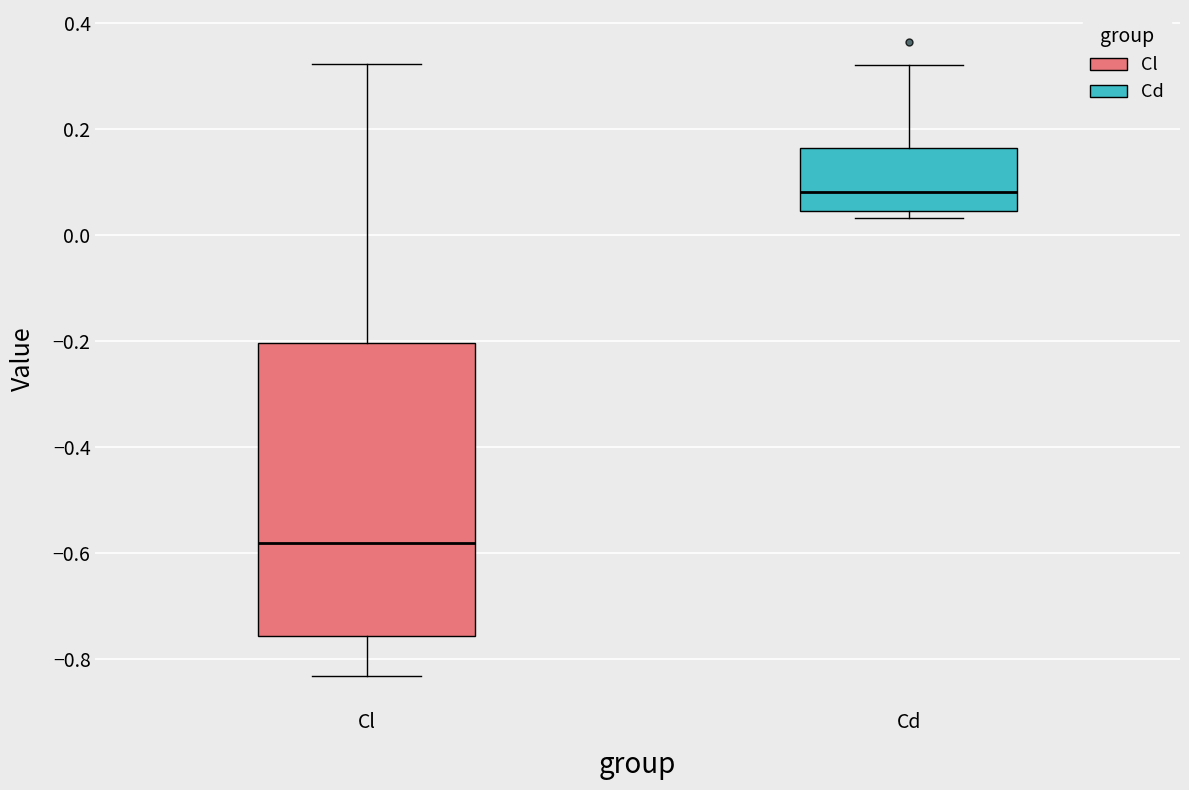

Which box's median line is the lowest?

Cl